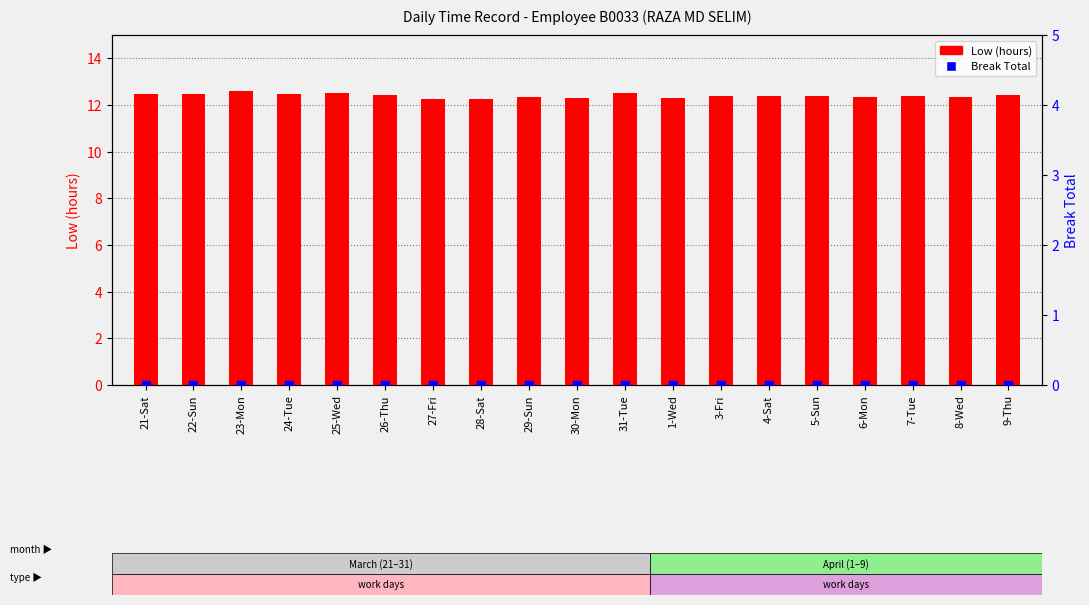

What is the total value across all series at 29-Sun?

12.3